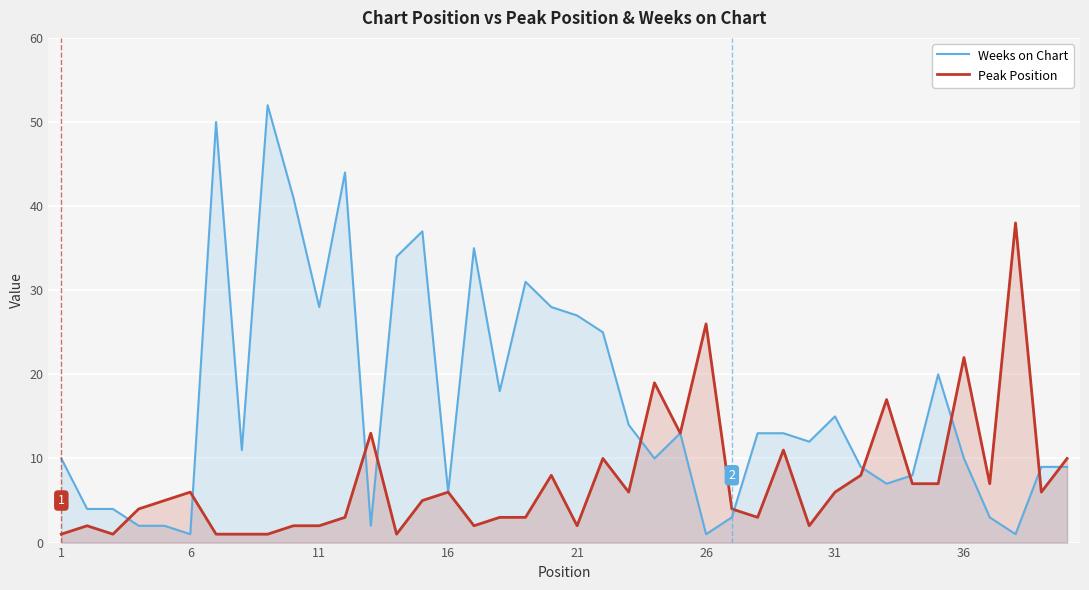

Rank the series by their average value, from highest to lowest.

Weeks on Chart, Peak Position